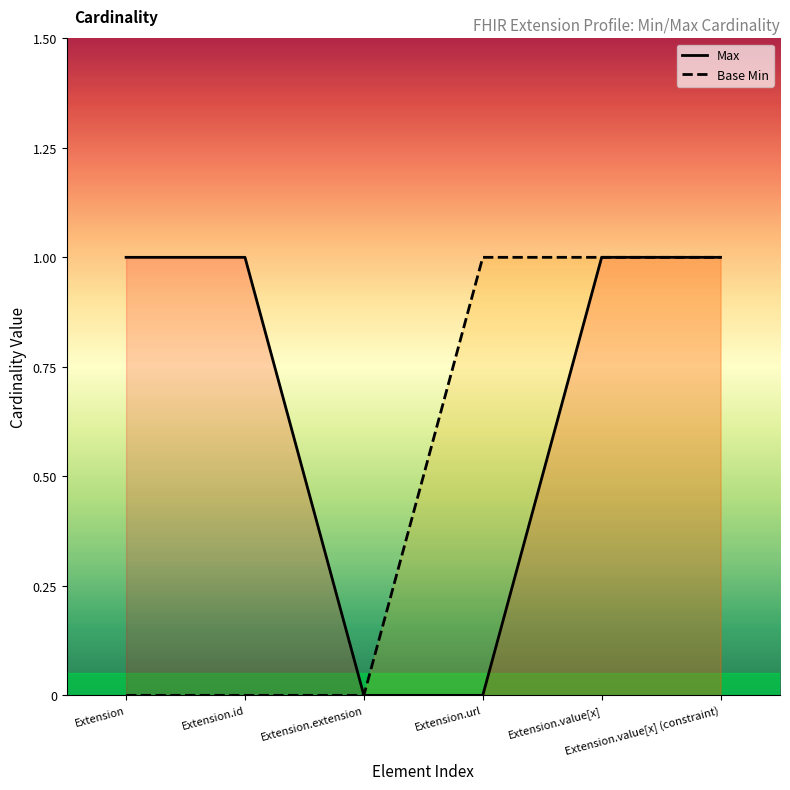

At which category does the chart reach its minimum across all series?

Extension.extension